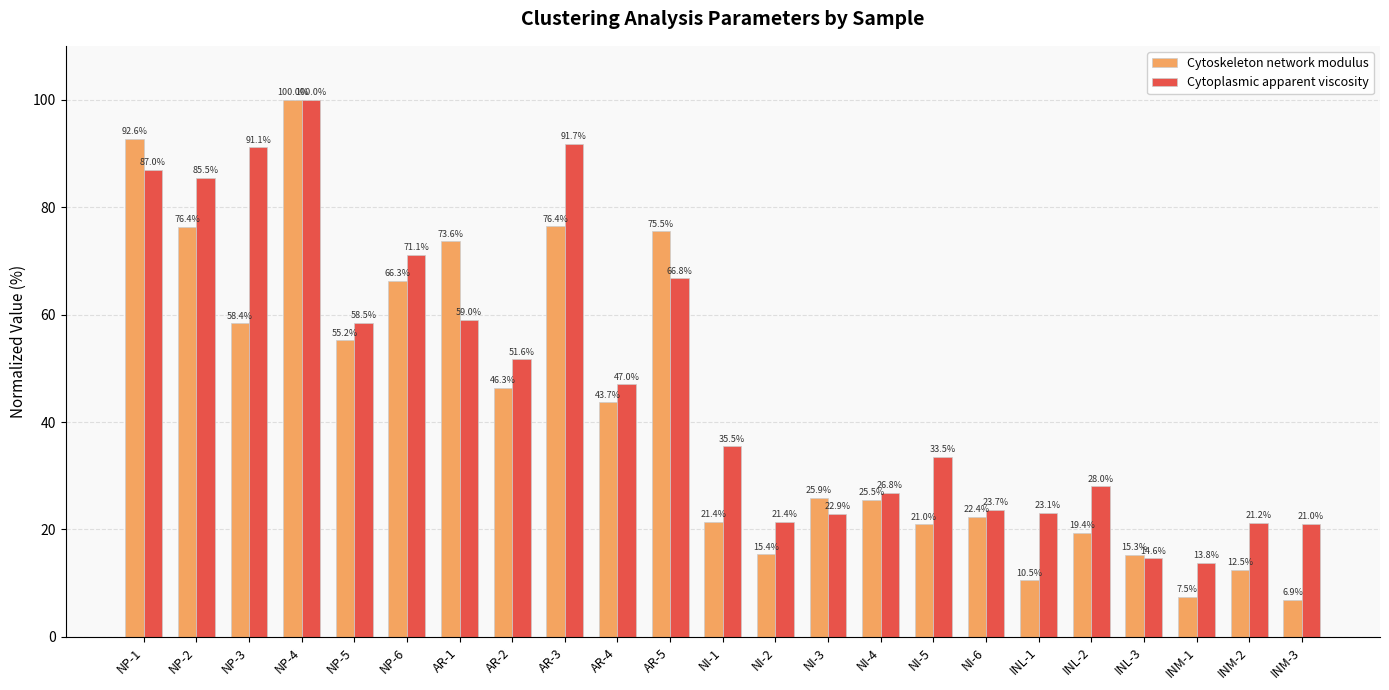

What is the sum of all Cytoskeleton network modulus values?

967.8